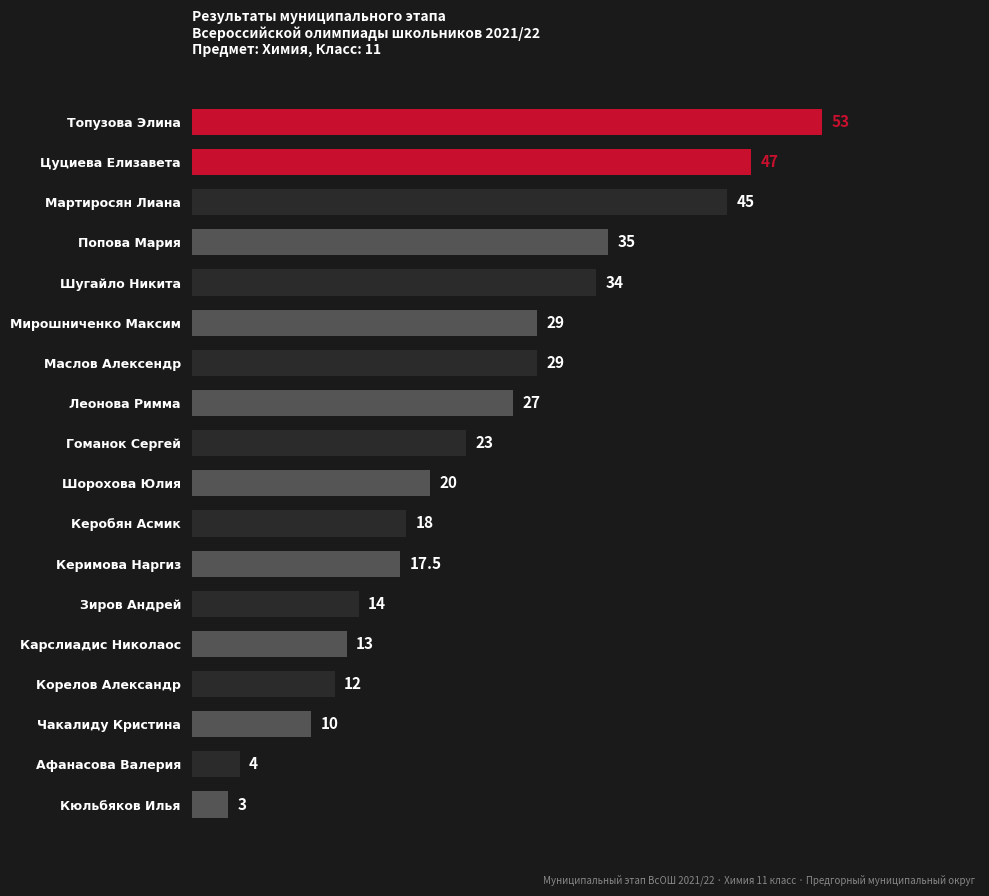

What is the average value?

24.1